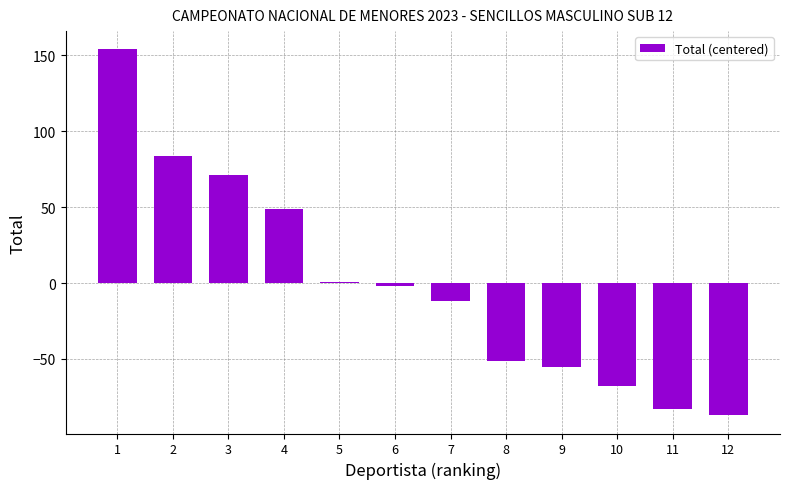

Between 10 and 8, which is larger?

8